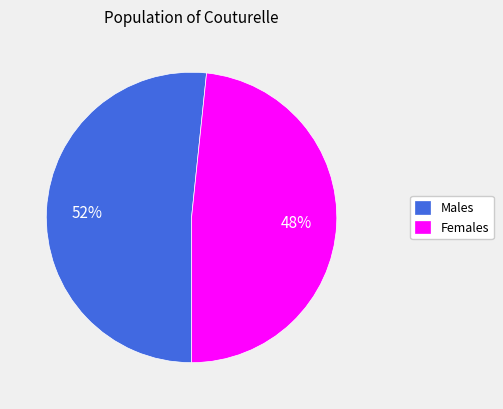

To the nearest percent, what is the combined percentage of Females and Males?

100%